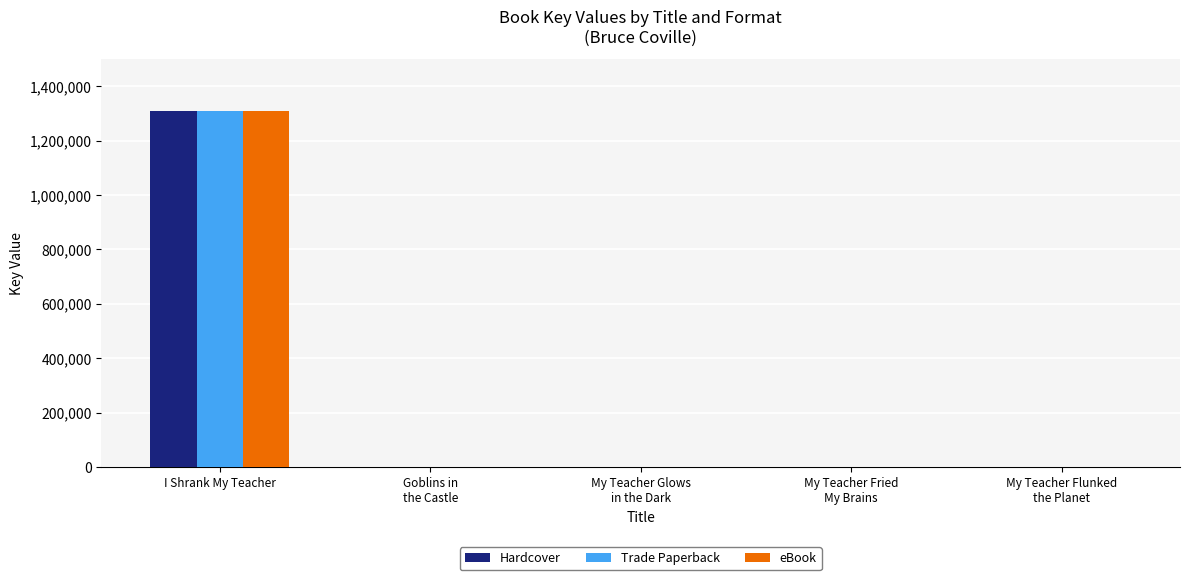

What is the sum of all Hardcover values?

1310231